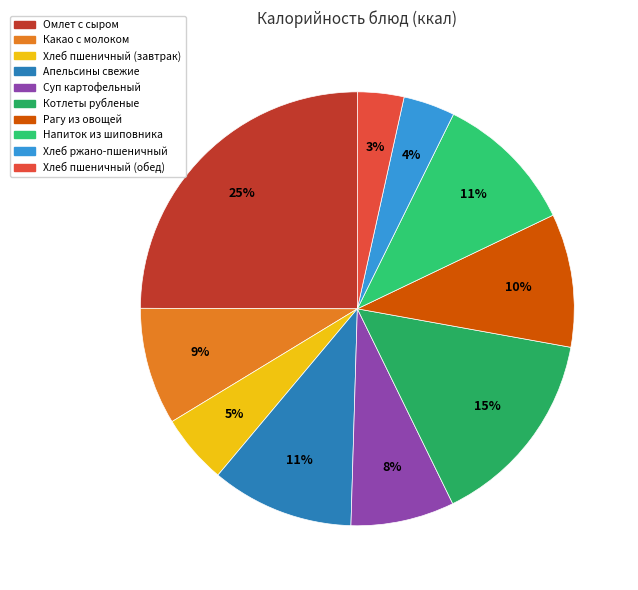

Which category has the biggest portion of the pie?

Омлет с сыром